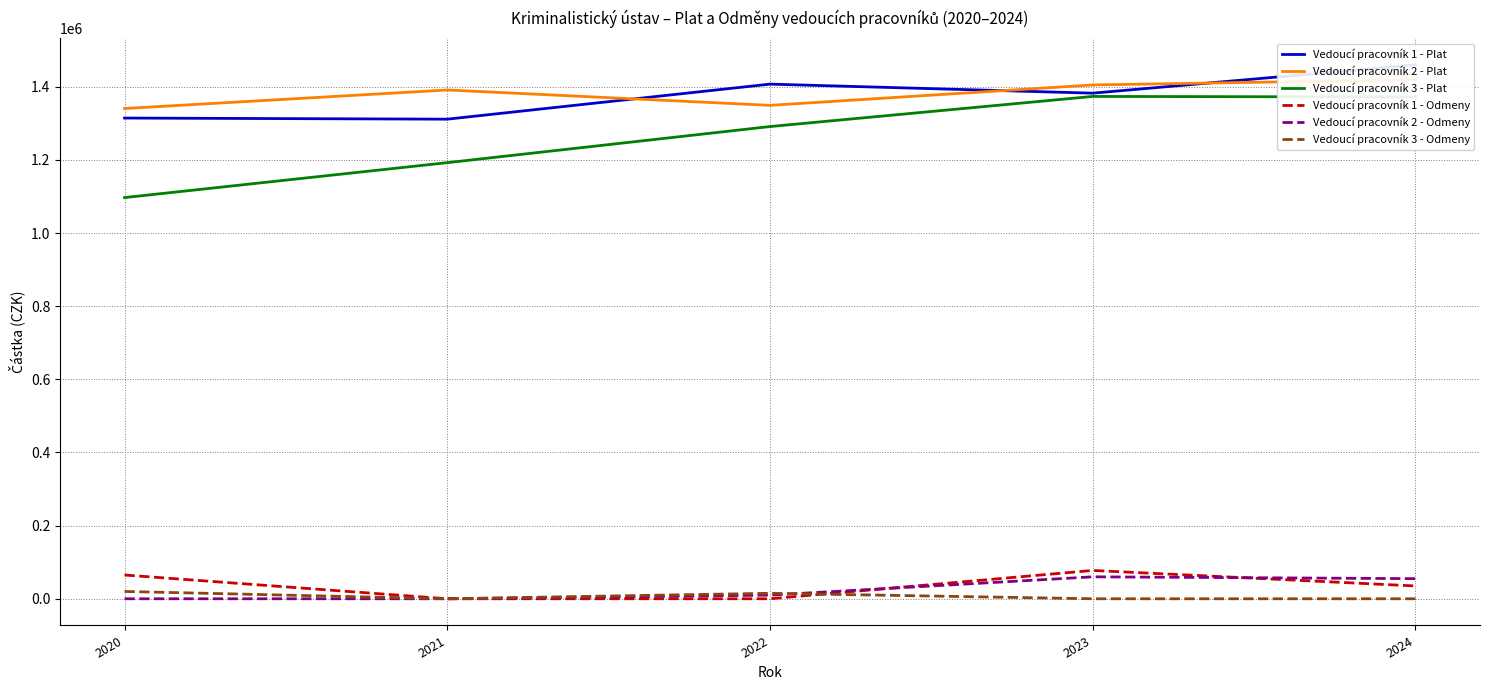

Rank the series by their maximum value, from lowest to highest.

Vedoucí pracovník 3 - Odmeny, Vedoucí pracovník 2 - Odmeny, Vedoucí pracovník 1 - Odmeny, Vedoucí pracovník 3 - Plat, Vedoucí pracovník 2 - Plat, Vedoucí pracovník 1 - Plat